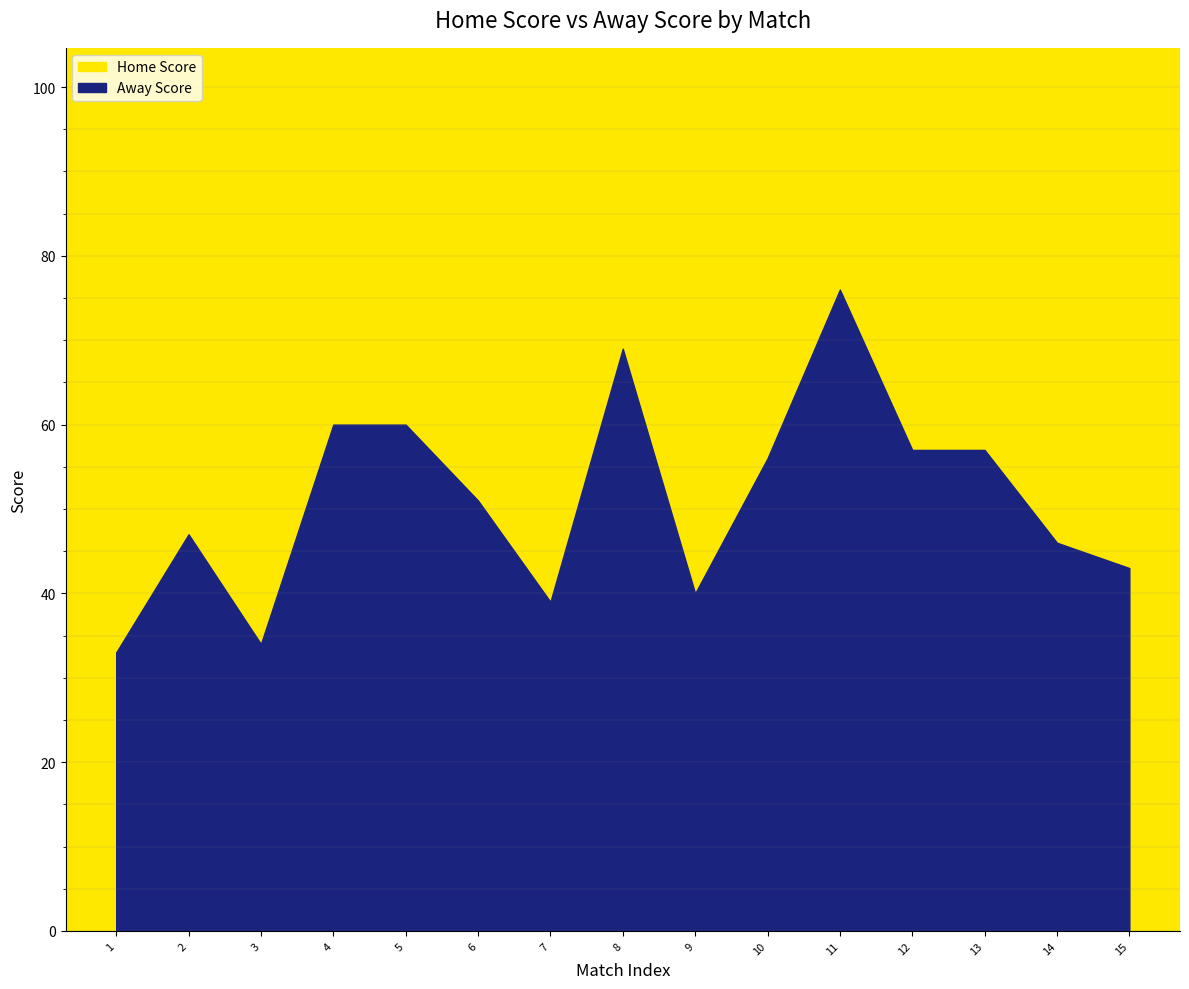

Which series ends up on top after the final intersection of Home Score and Away Score?

Home Score